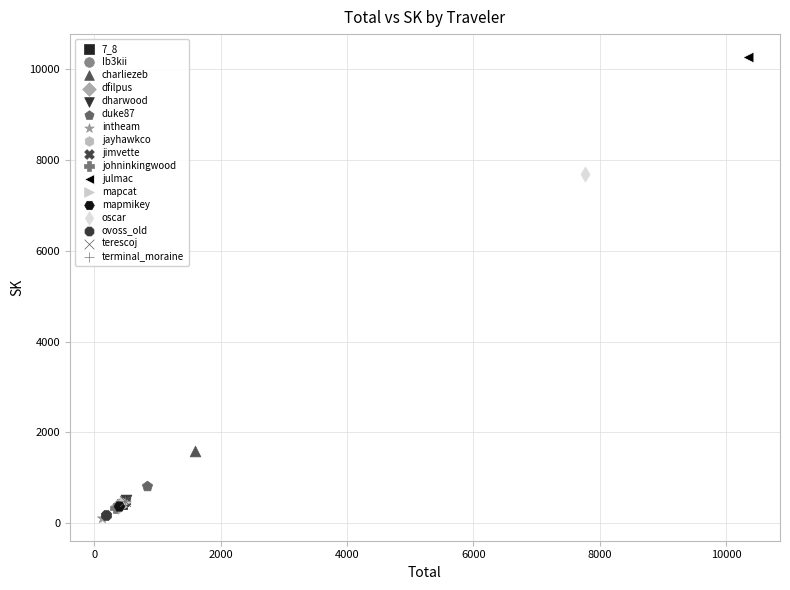

What are all the series names shown in the legend?

7_8, Ib3kii, charliezeb, dfilpus, dharwood, duke87, intheam, jayhawkco, jimvette, johninkingwood, julmac, mapcat, mapmikey, oscar, ovoss_old, terescoj, terminal_moraine